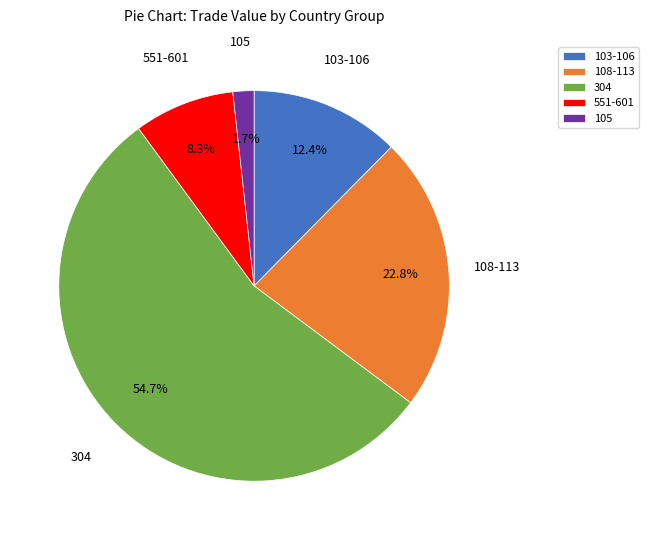

Count the number of slices in the pie.

5